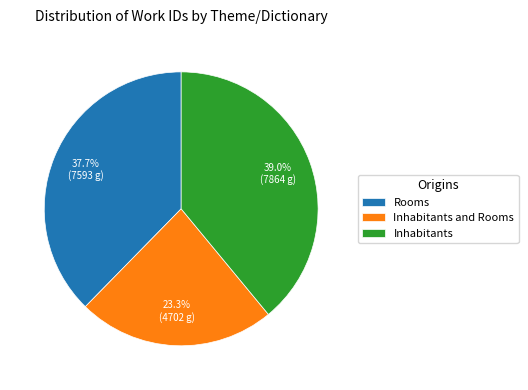

To the nearest percent, what portion does Inhabitants and Rooms represent?

23%